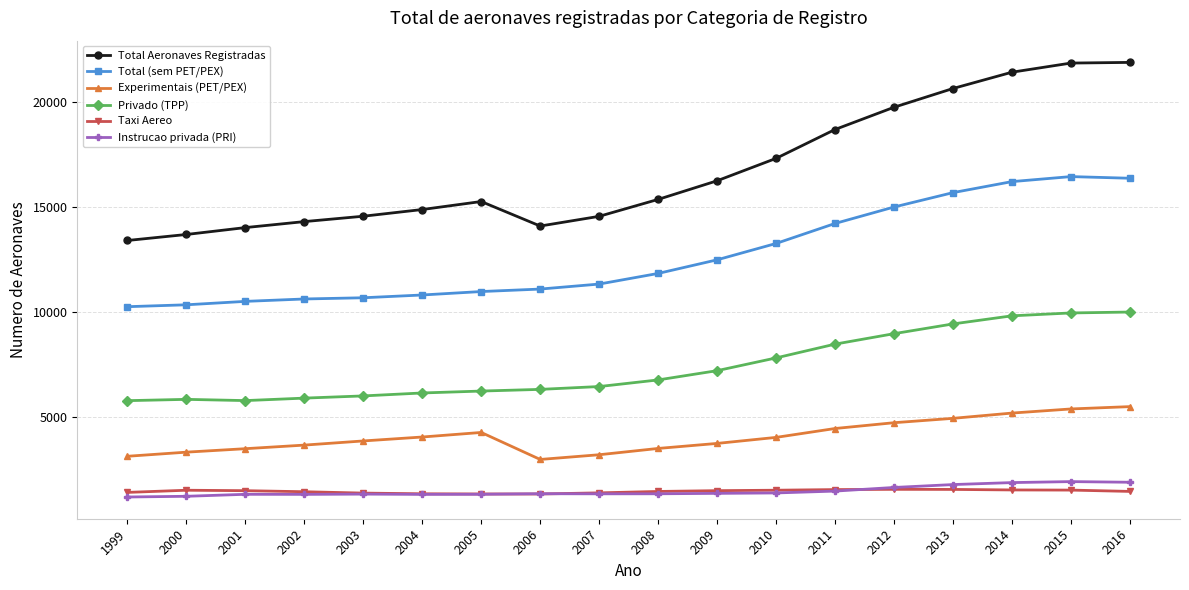

Which series has the largest range (max minus min)?

Total Aeronaves Registradas